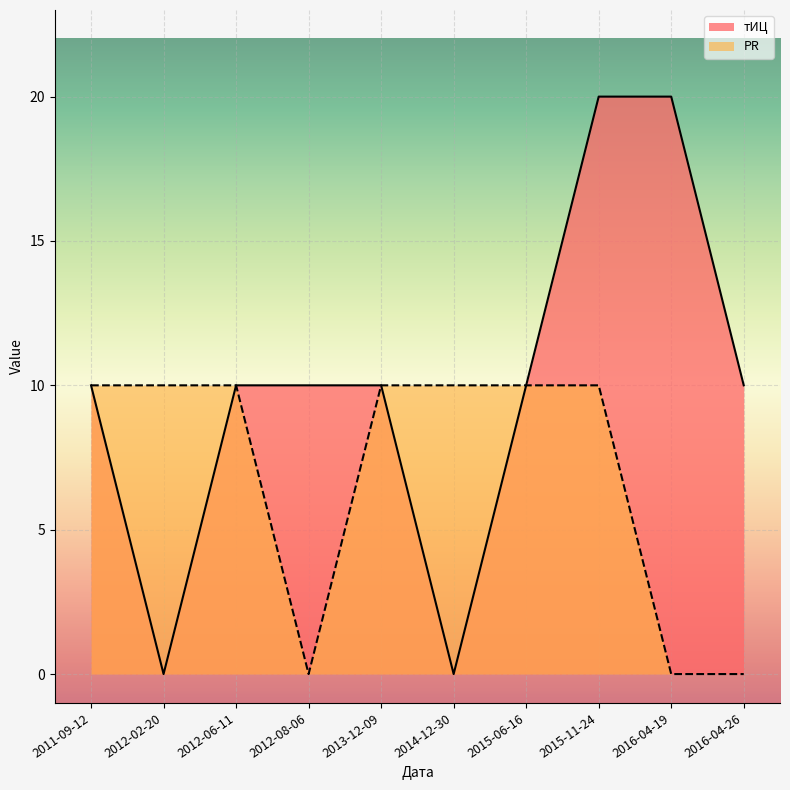

True or false: PR and тИЦ cross at least once.

False